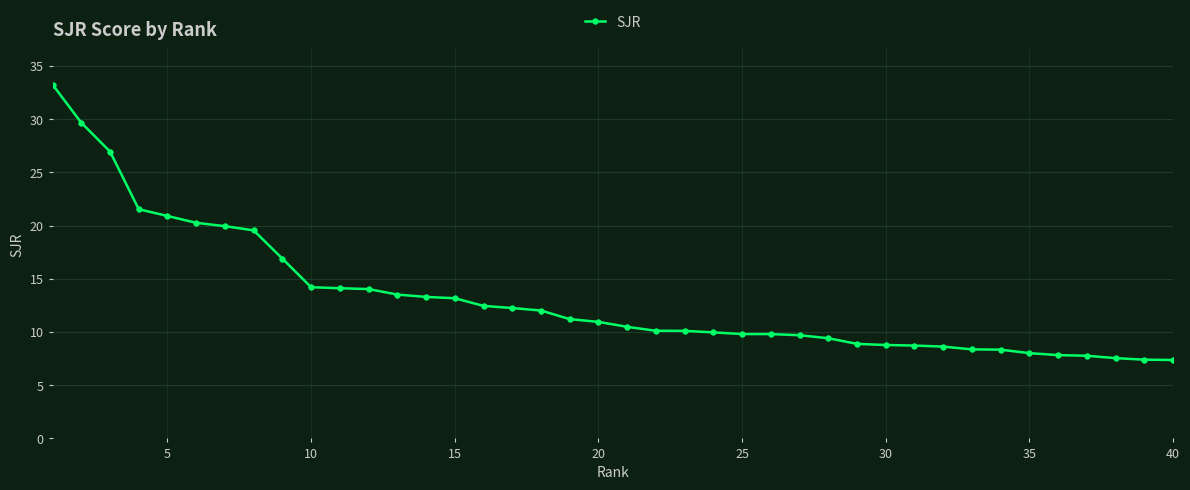

What is the smallest value displayed?

7.4